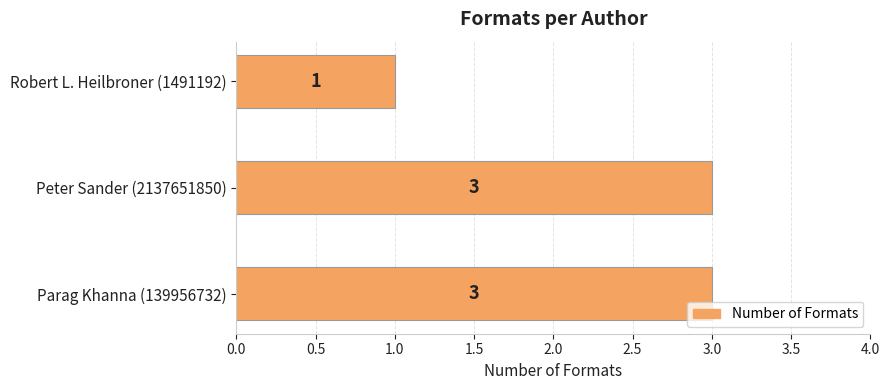

How many values are between 1 and 3?

3